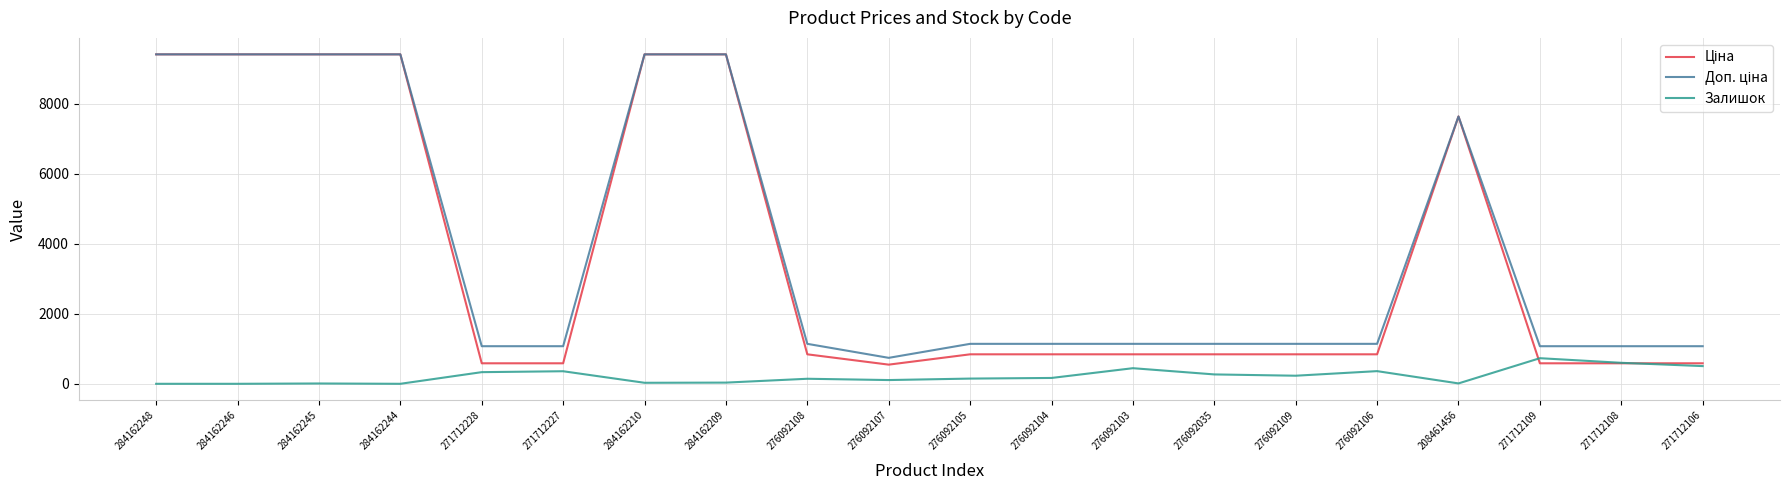

What position from the left is 271712227?

6